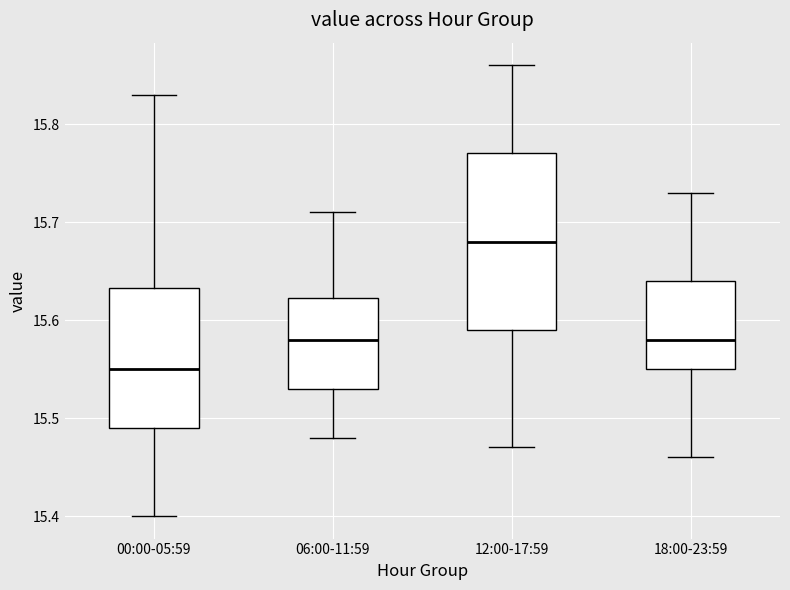

Reading left to right, read every box against the y-axis: the position of its median line, the range the box covers, and the ends of its whiskers. The values are not printed on the chart, so give them approximately, as read against the axis.

00:00-05:59: median 15.55, box 15.49 to 15.63, whiskers 15.40 to 15.83
06:00-11:59: median 15.58, box 15.53 to 15.62, whiskers 15.48 to 15.71
12:00-17:59: median 15.68, box 15.59 to 15.77, whiskers 15.47 to 15.86
18:00-23:59: median 15.58, box 15.55 to 15.64, whiskers 15.46 to 15.73